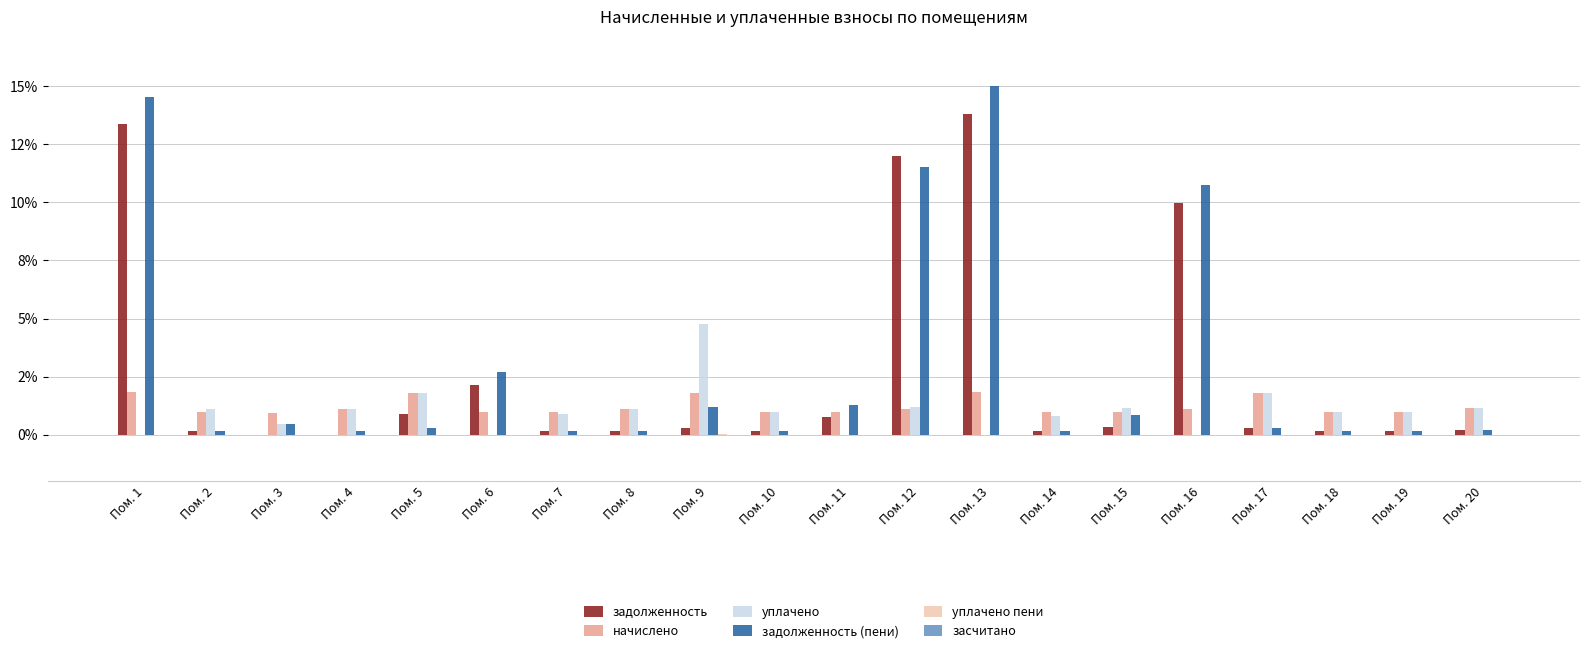

What is the total value across all series at Пом. 12?

25.8